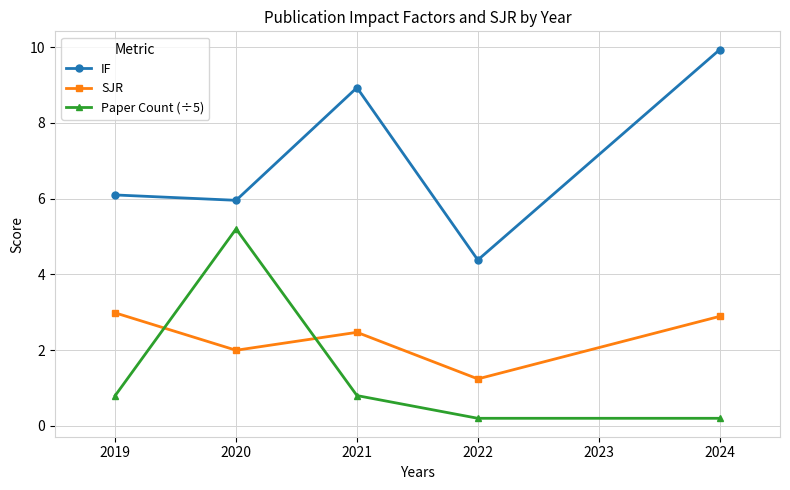

At which label does SJR first exceed 2?

2019